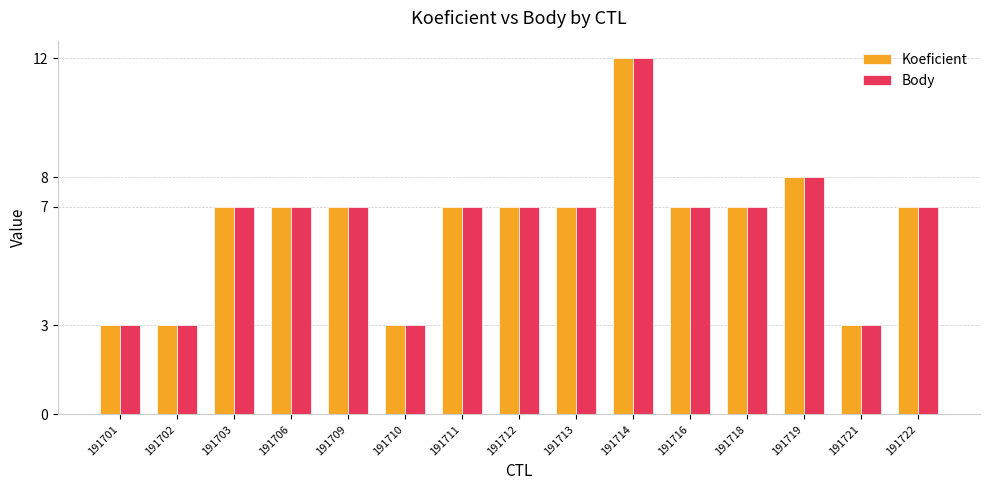

The Koeficient series shows 2 at 191702. True or false?

False